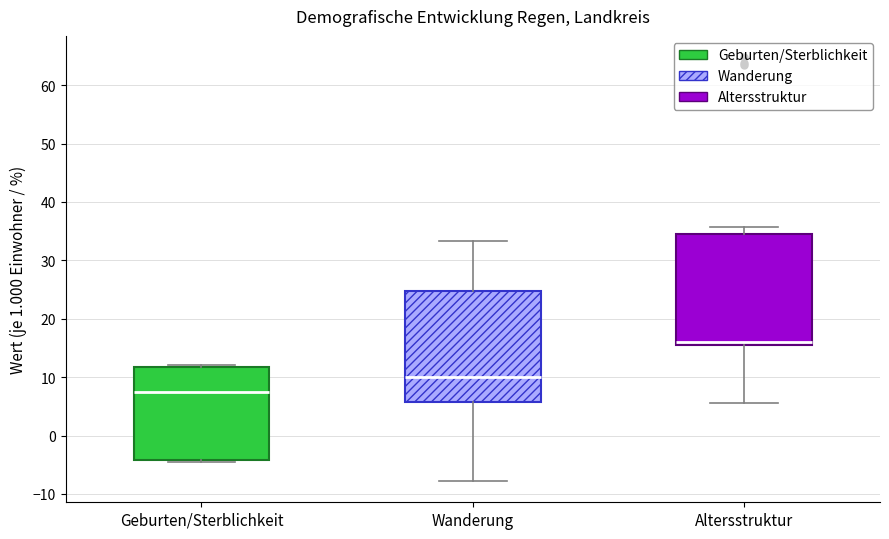

Where does the lower whisker of the box for Altersstruktur end on the y-axis? The values are not printed on the chart, so give them approximately, as read against the axis.

6